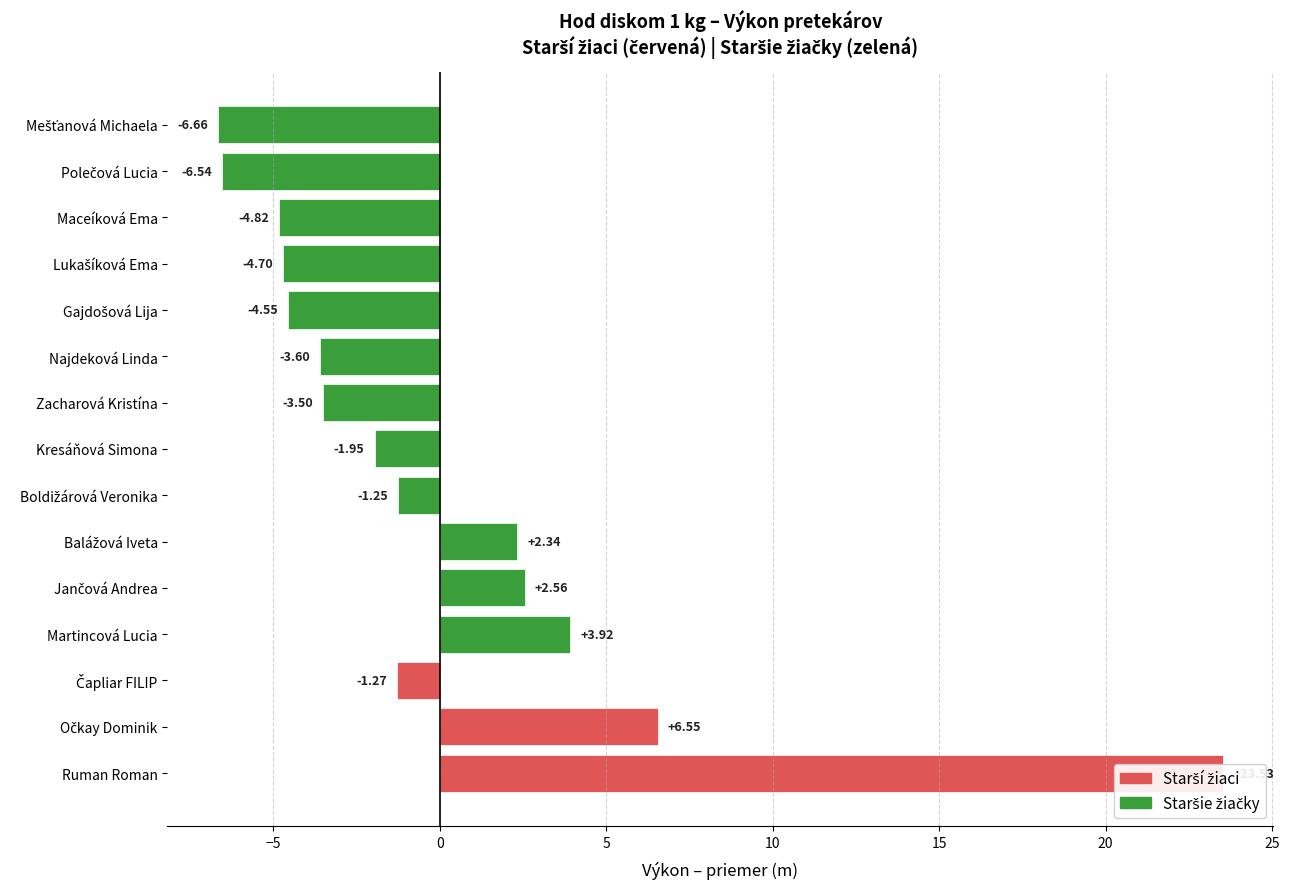

What is the minimum value shown in the chart?

-6.7